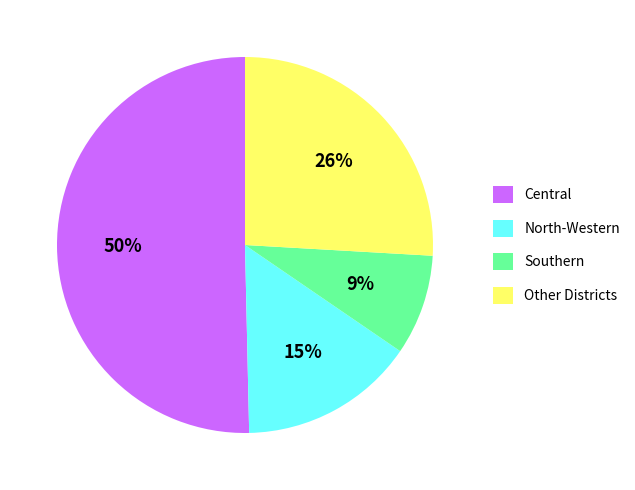

To the nearest percent, what percentage of the pie is Other Districts?

26%